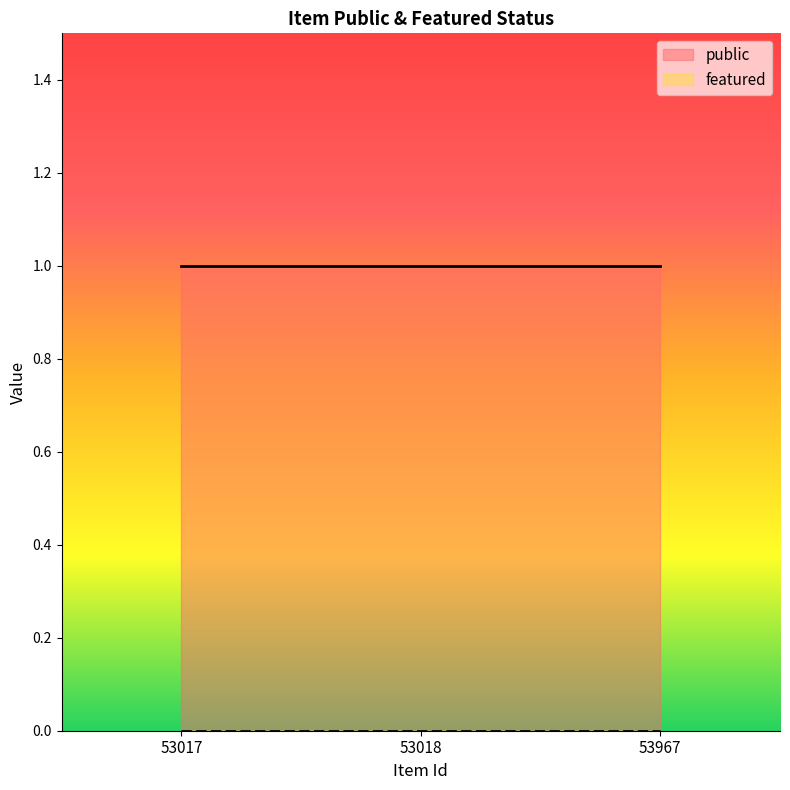

What are all the series names shown in the legend?

public, featured